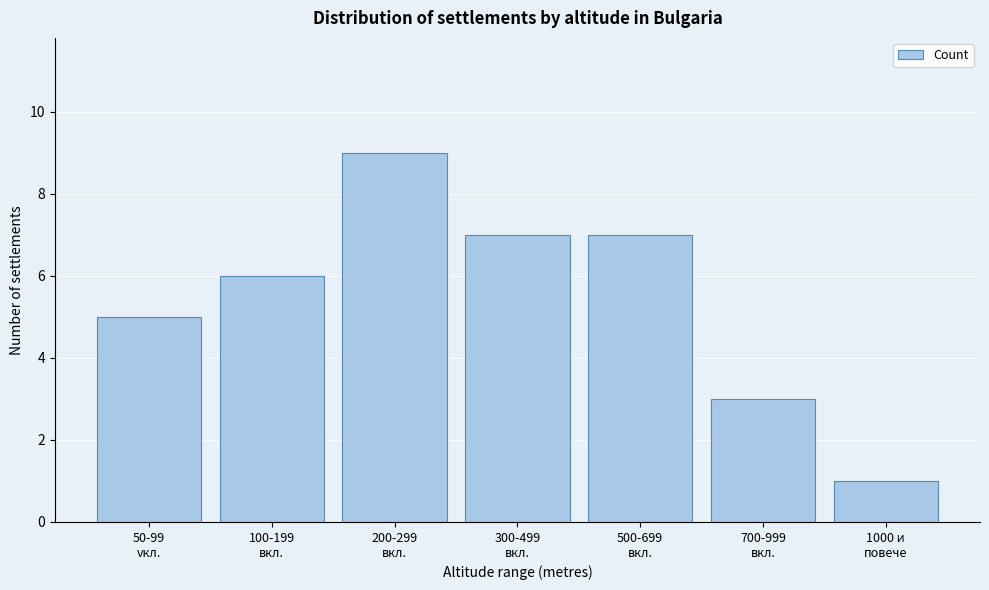

Reading right to left, list all the values displayed in this chart.

1	3	7	7	9	6	5